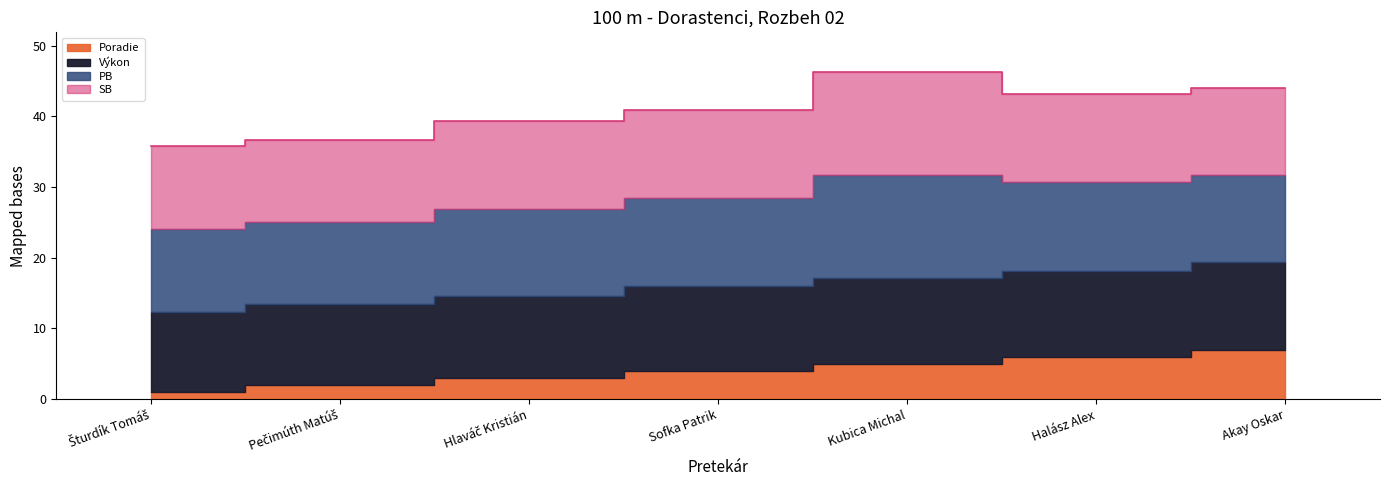

What are all the series names shown in the legend?

Poradie, Výkon, PB, SB